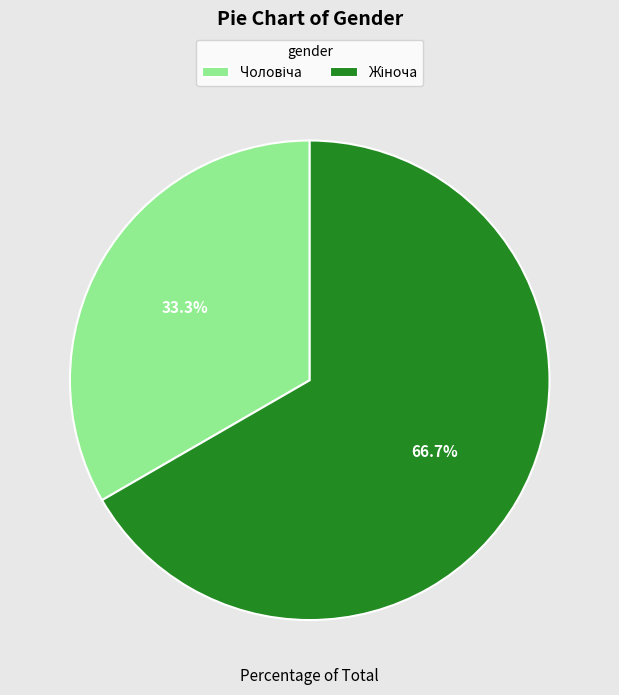

Is there any slice that represents more than half of the pie?

Yes